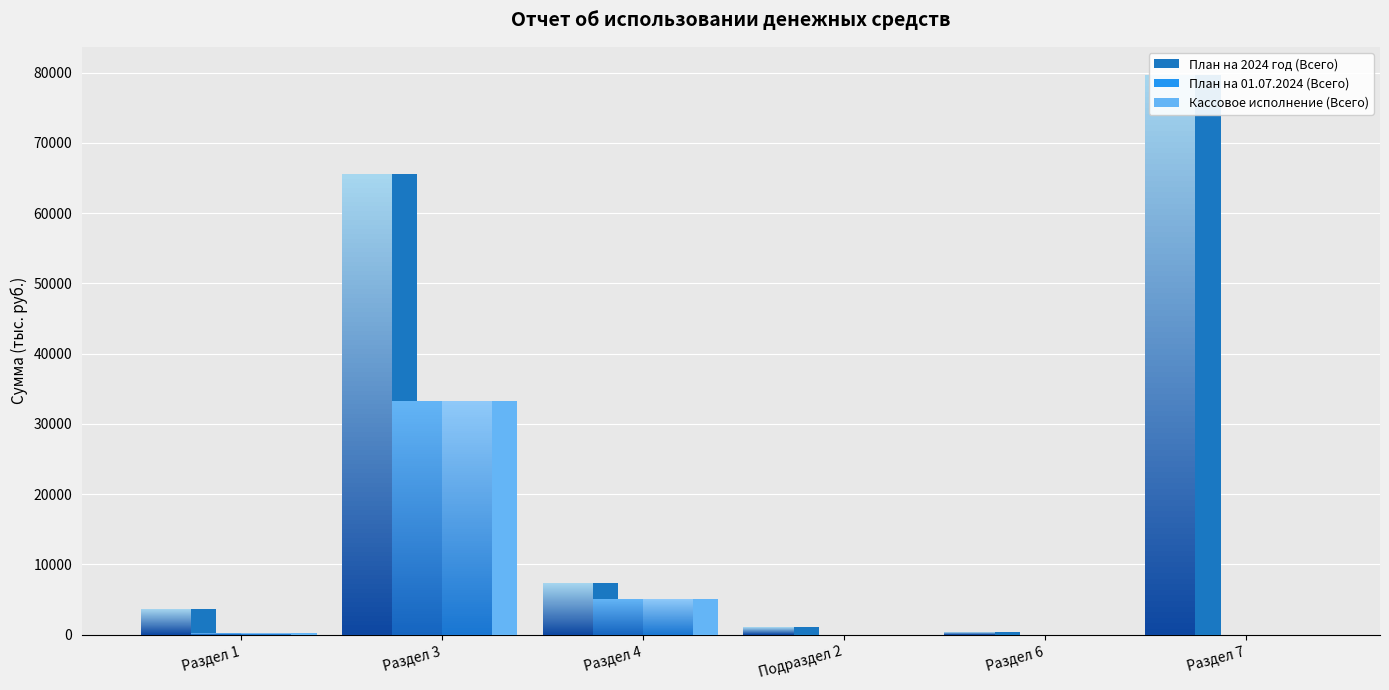

Which series has the largest range (max minus min)?

План на 2024 год (Всего)